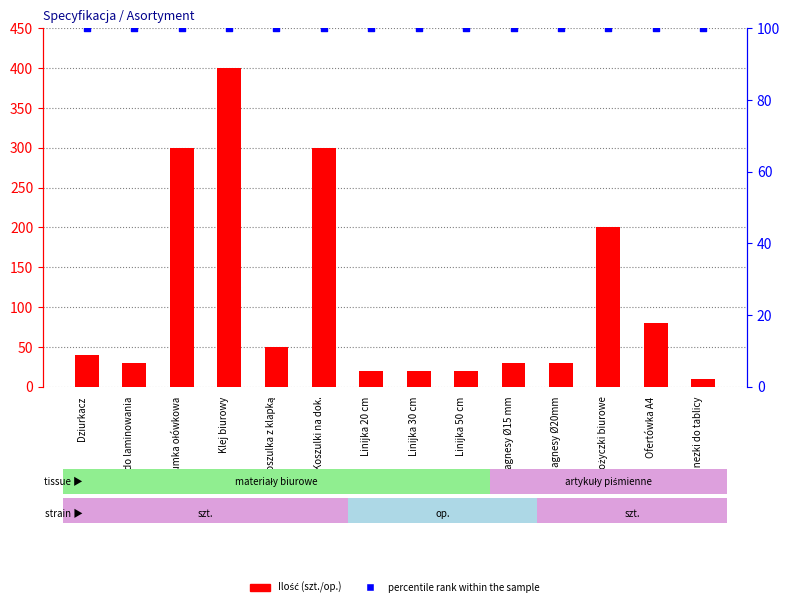

Which series has the largest total across all categories?

Ilość (szt./op.)